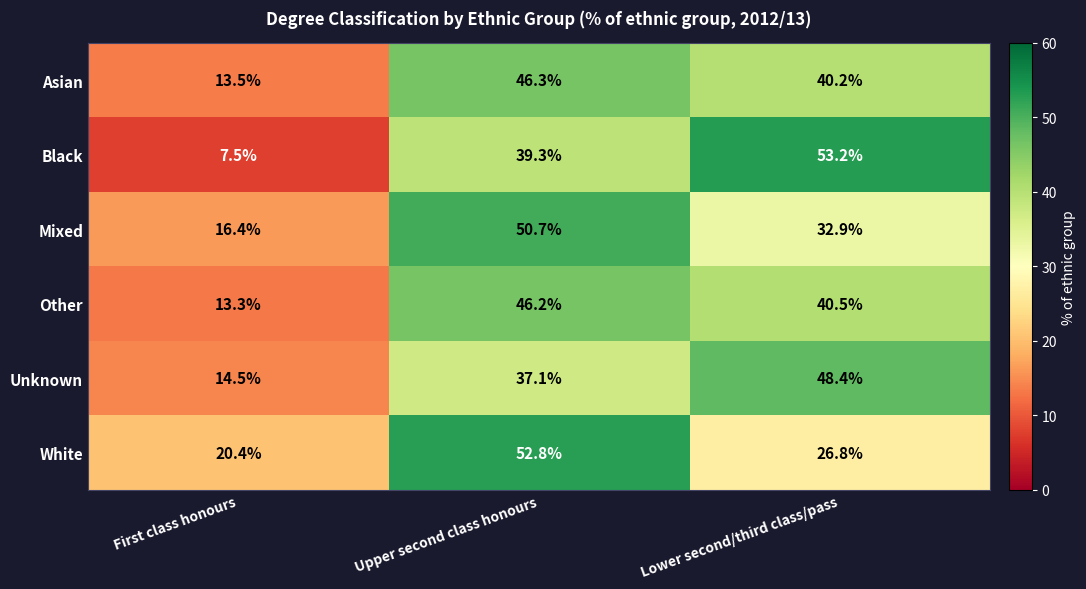

At Upper second class honours, list the series in order from smallest to largest.

Unknown, Black, Other, Asian, Mixed, White